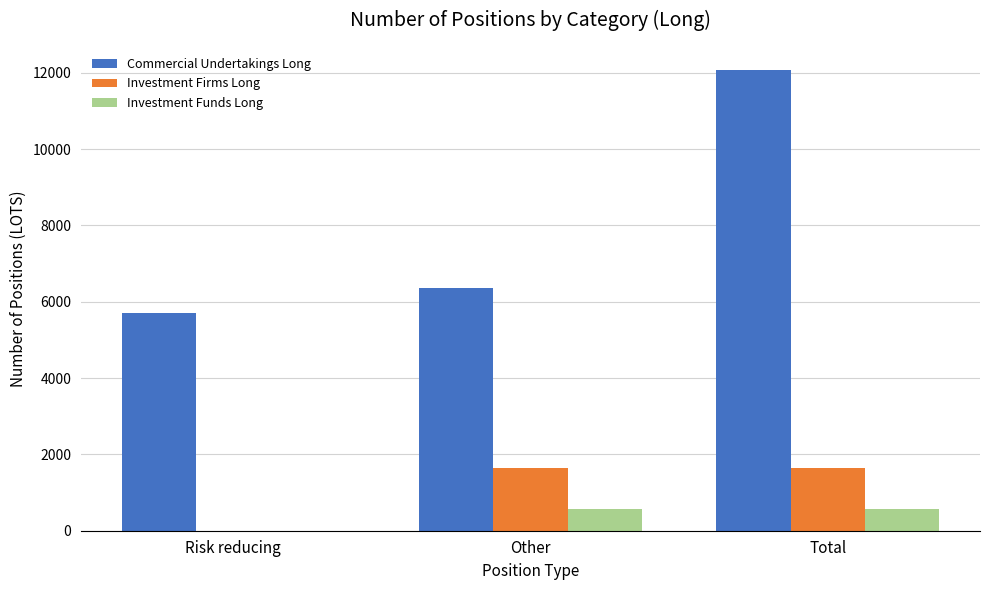

Is it true that Investment Firms Long equals 2653 at Other?

False